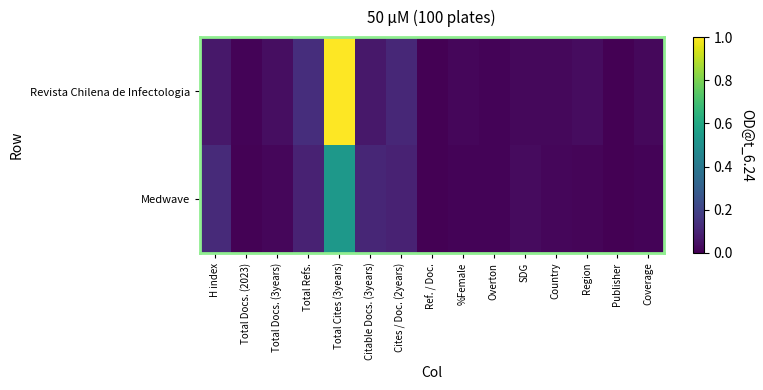

Rank the series by their maximum value, from lowest to highest.

Medwave, Revista Chilena de Infectologia